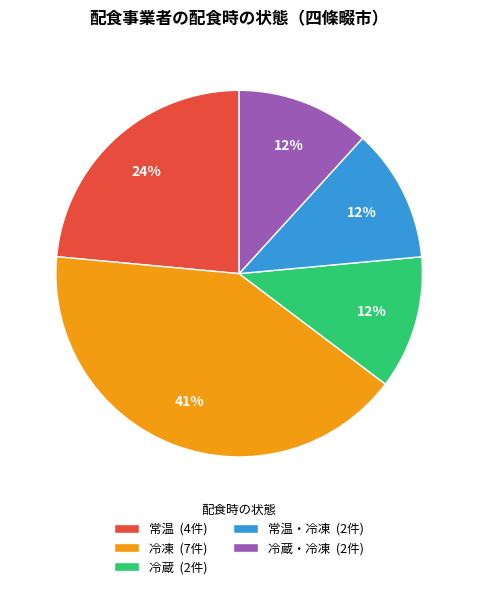

To the nearest percent, what is the average slice percentage?

20%